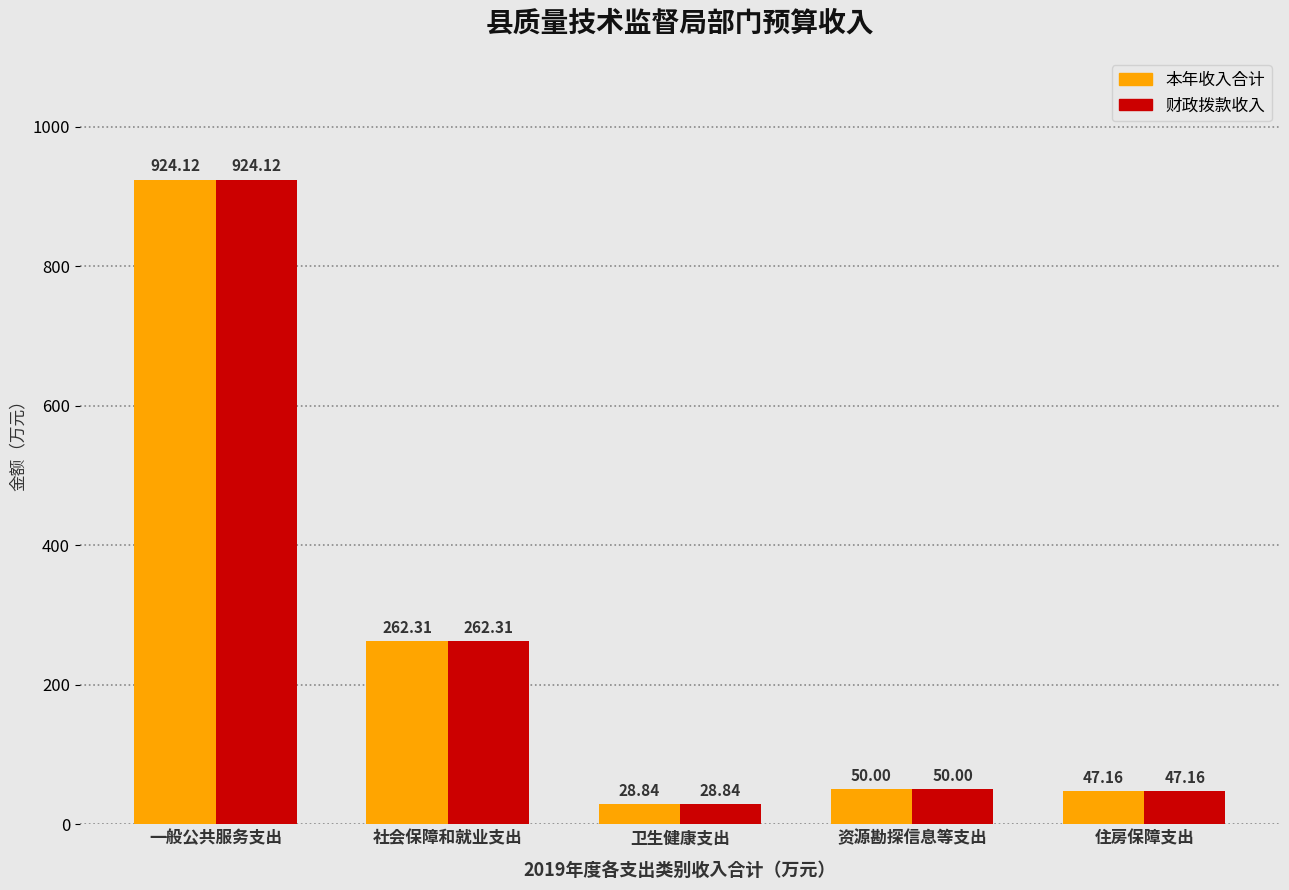

What is the total value across all series at 一般公共服务支出?

1848.2